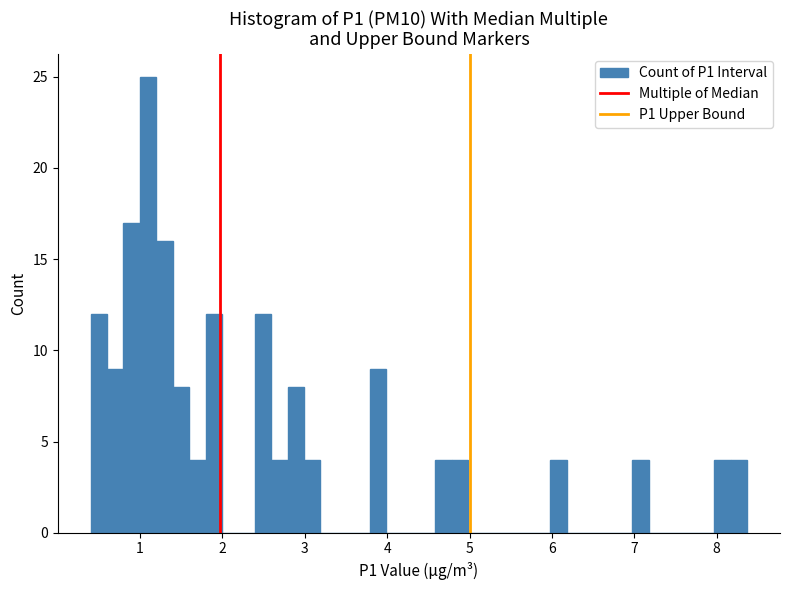

Around what value on the x-axis is the tallest bar? Give the approximate position of its centre, as read against the axis.

1.1